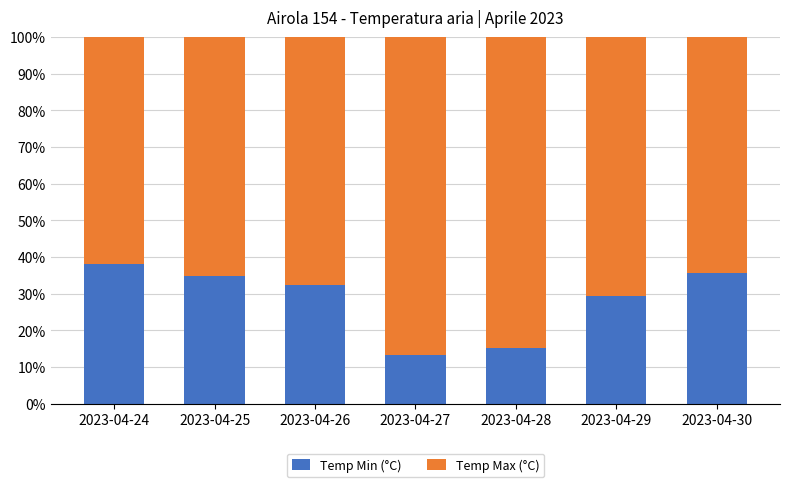

Which category has the highest value in the Temp Min (°C) series?

2023-04-24